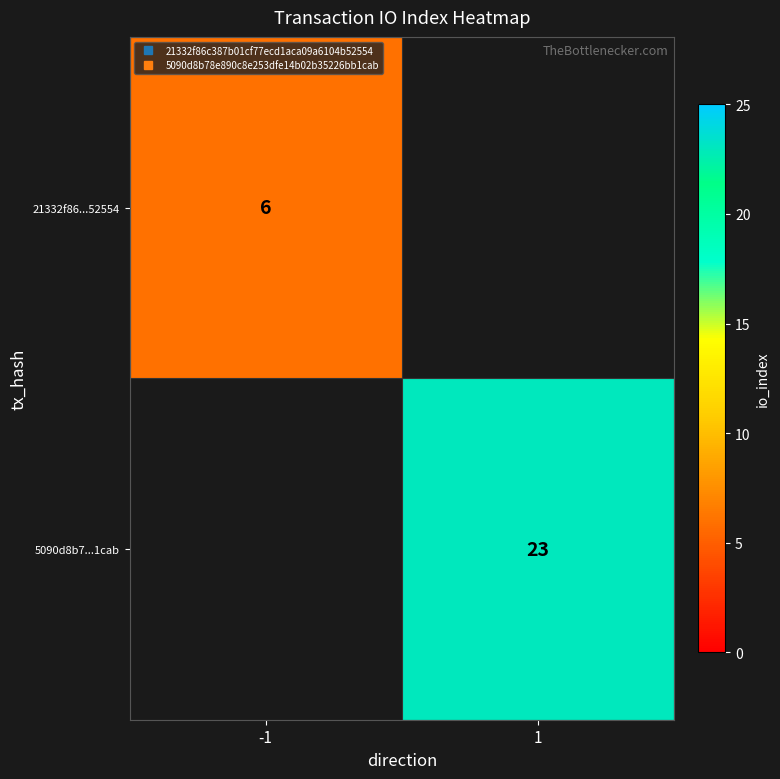

Is the value of 21332f86...52554 at -1 greater than the value of 5090d8b7...1cab at 1?

No